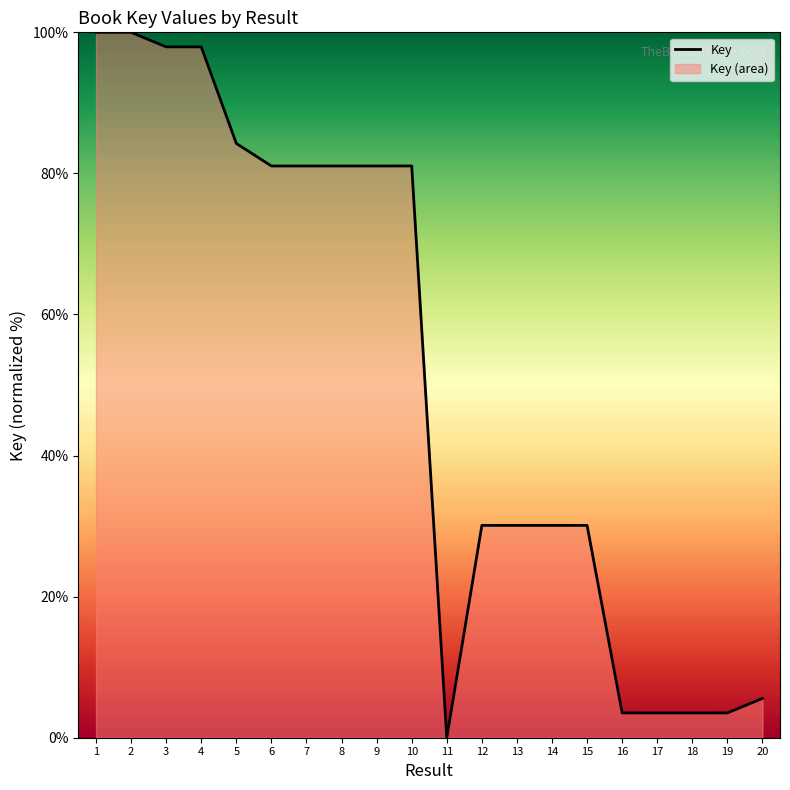

List the labels in order of value, largest first.

2, 1, 3, 4, 5, 10, 6, 7, 9, 8, 14, 13, 12, 15, 20, 19, 16, 17, 18, 11